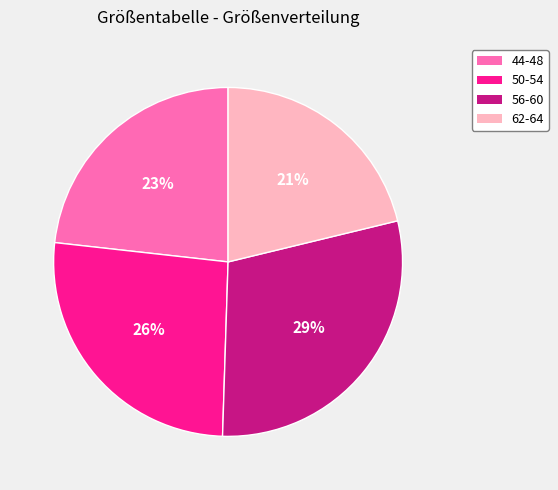

To the nearest percent, what is the difference between the largest and smallest slice percentages?

8%